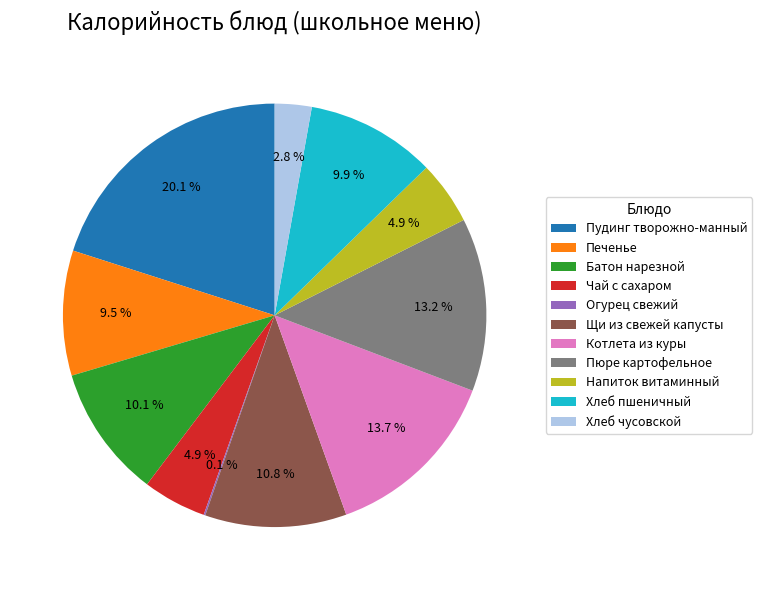

Does Чай с сахаром account for over 50% of the chart?

No